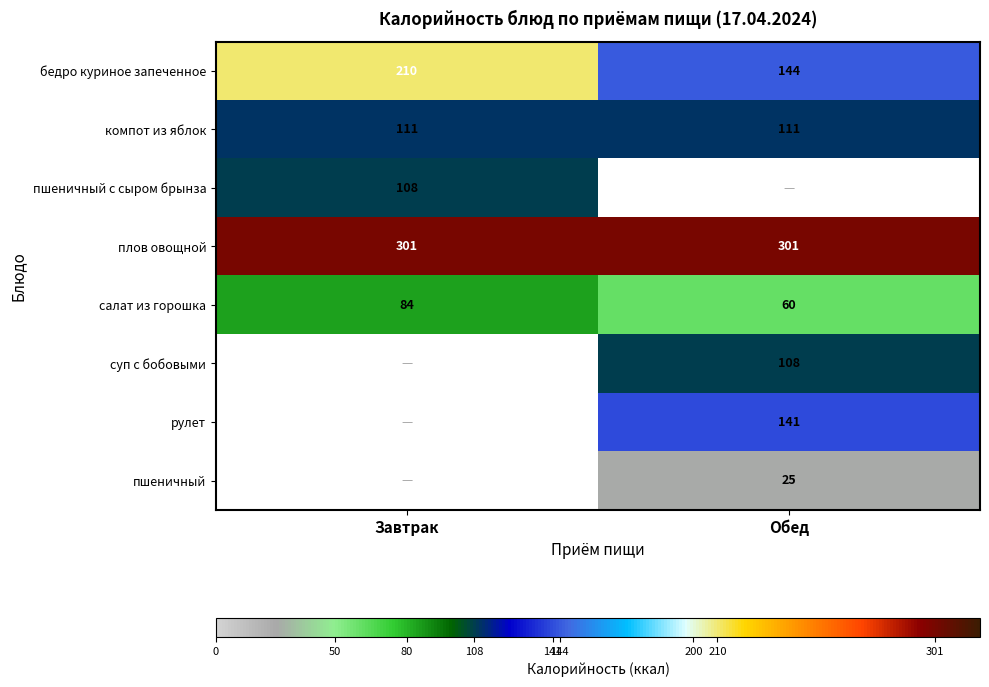

What is the lowest value of the салат из горошка series?

60